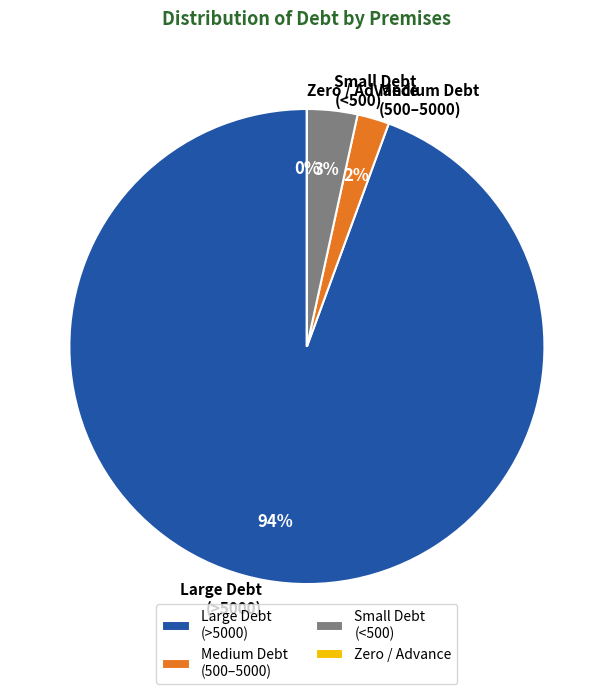

The Small Debt (<500) slice represents 3% of the pie. True or false?

True